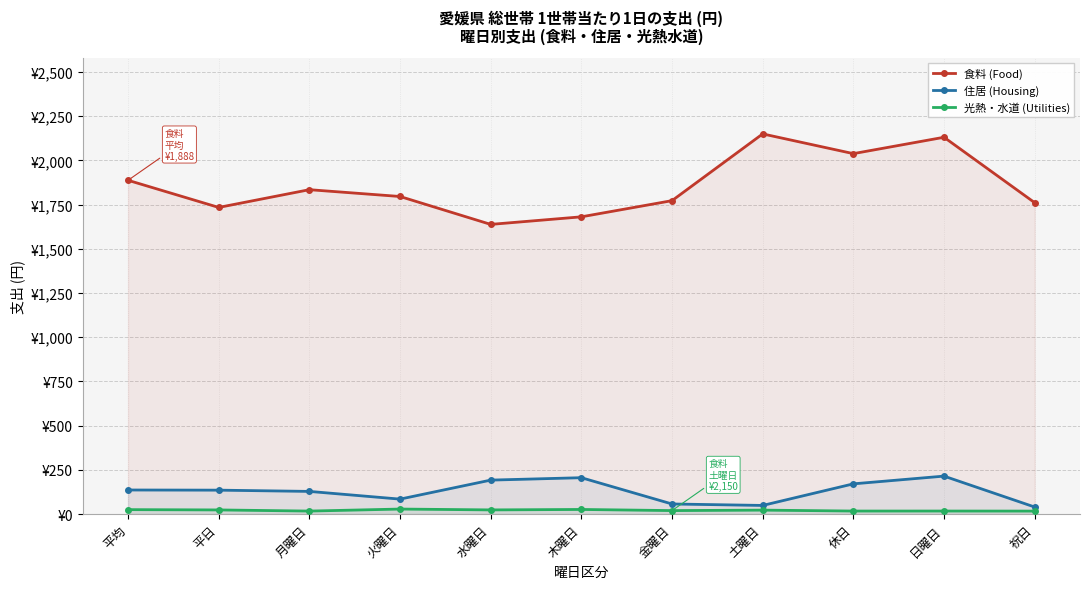

True or false: 光熱・水道 (Utilities) and 食料 (Food) cross at least once.

False